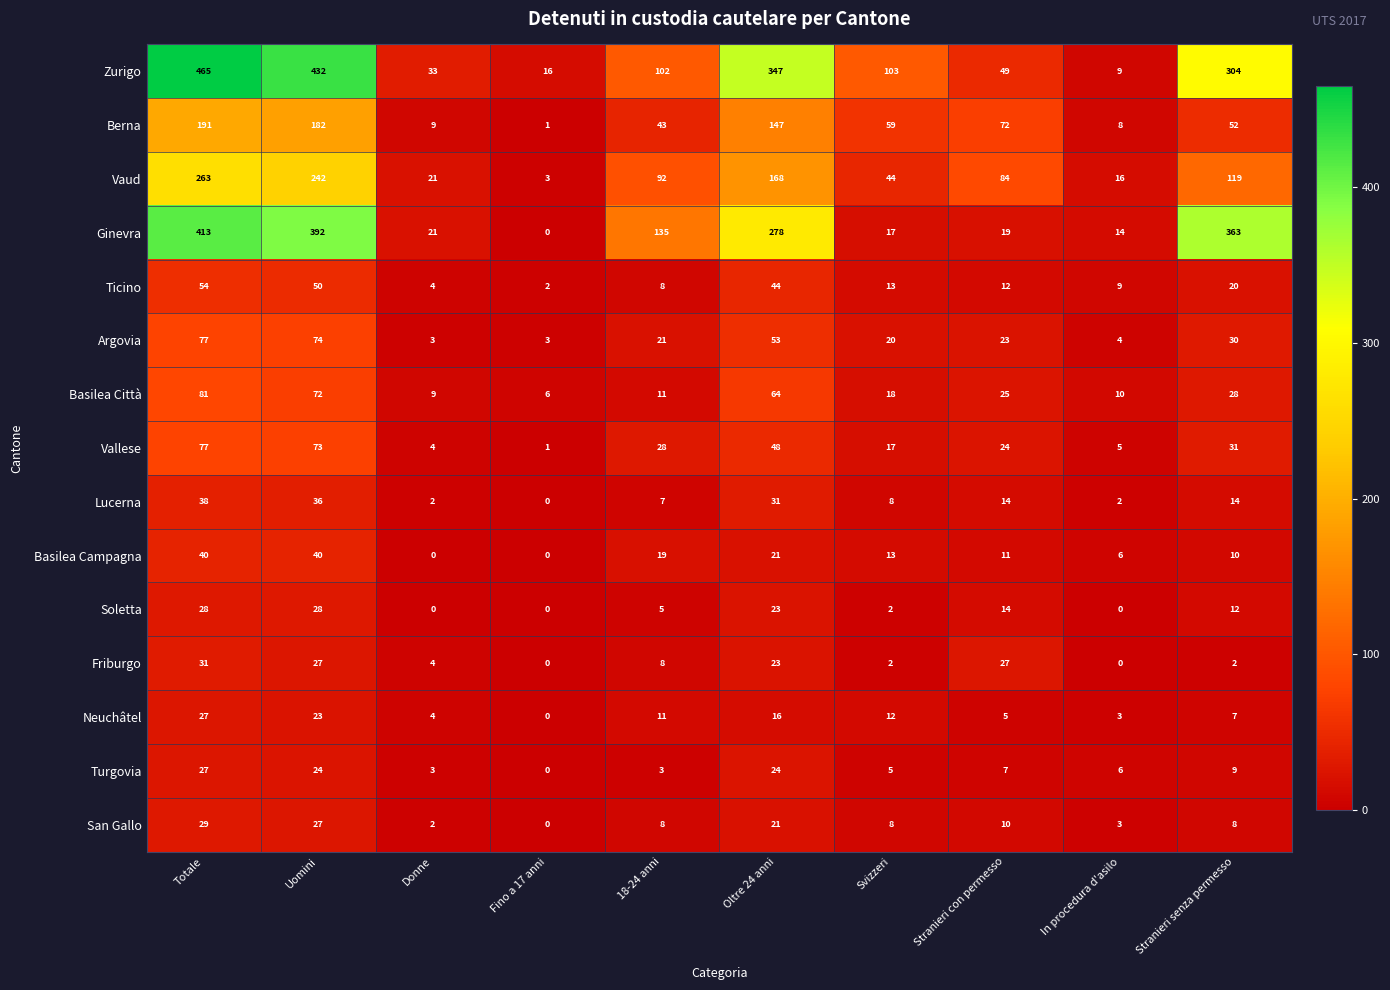

Count the number of data series in this chart.

15